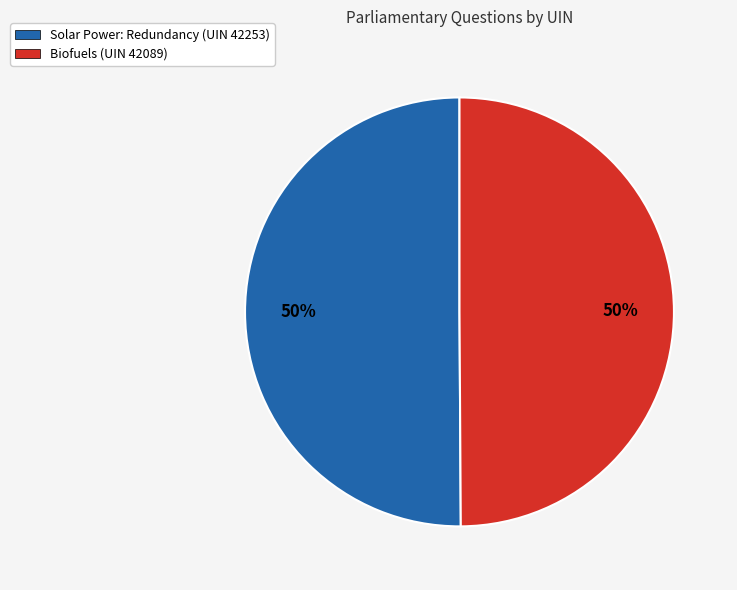

To the nearest percent, what is the combined percentage of Solar Power: Redundancy (UIN 42253) and Biofuels (UIN 42089)?

100%